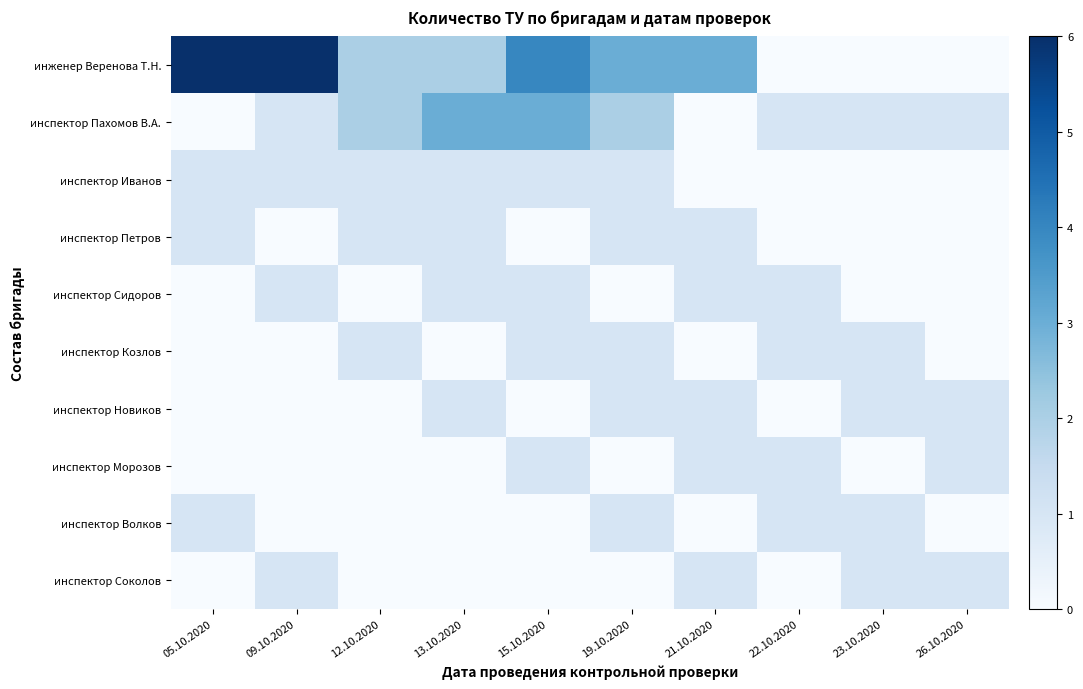

What is the difference between the highest and lowest values at 13.10.2020?

3